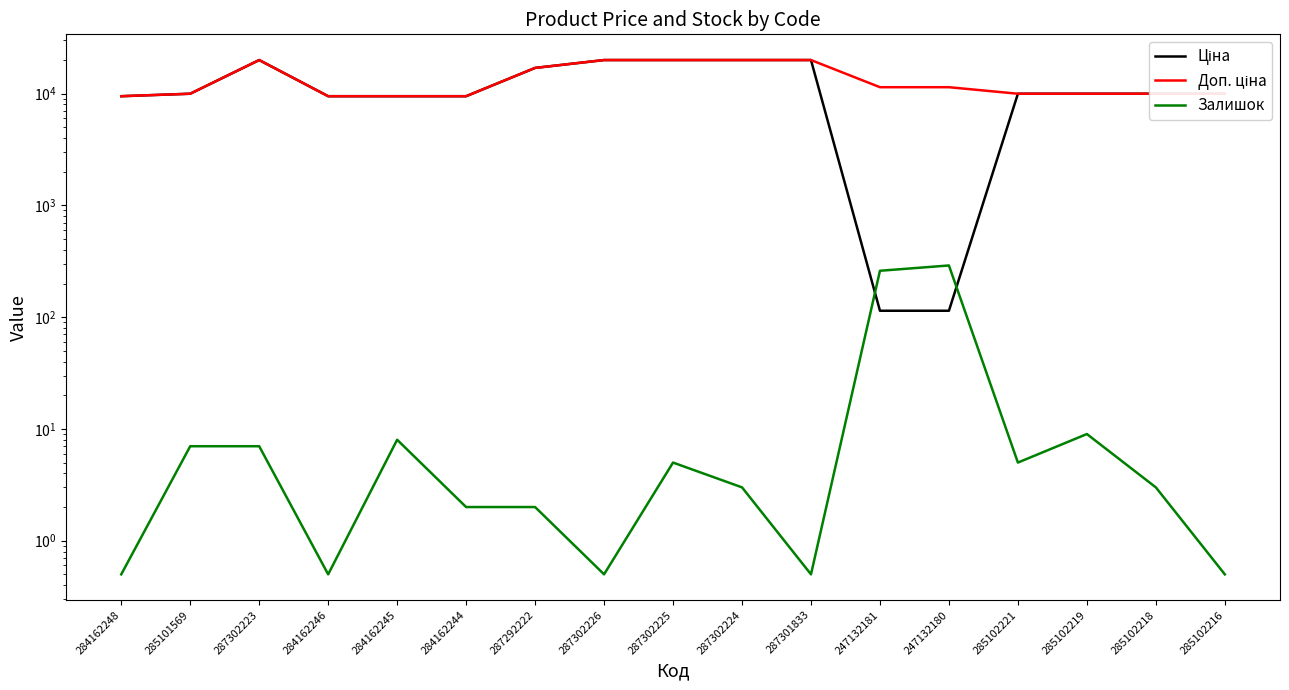

At which category is the sum across all series the highest?

287302223